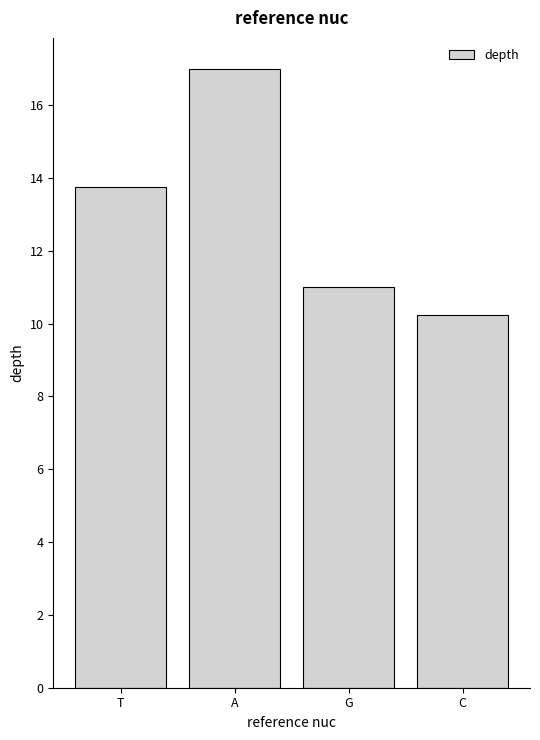

Which label corresponds to the smallest value in the chart?

C